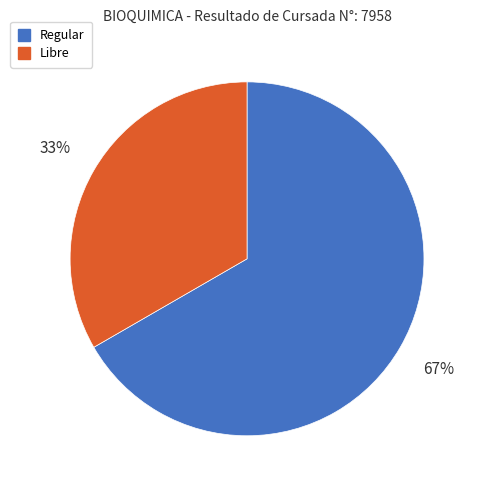

To the nearest percent, what is the average slice percentage?

50%